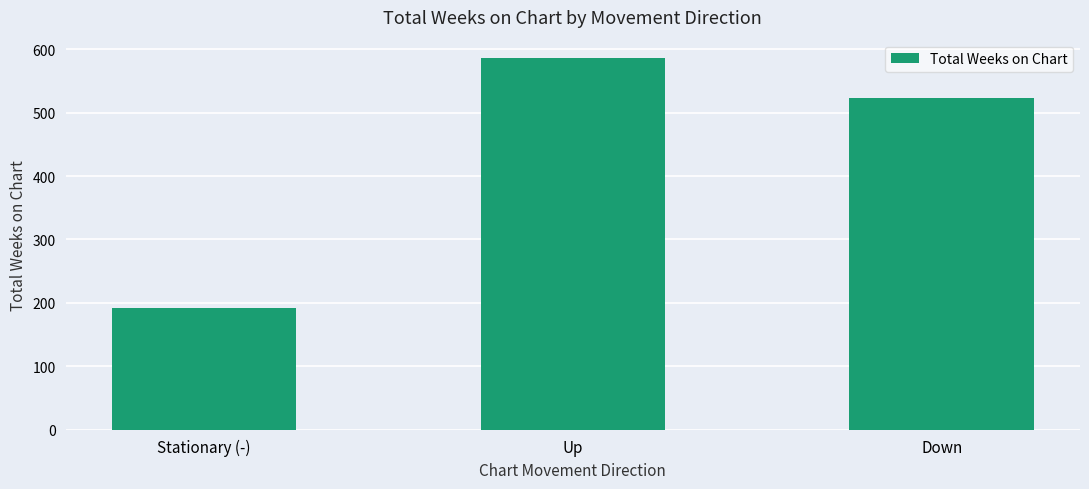

What value does the data have at Down, to the nearest 50?

500